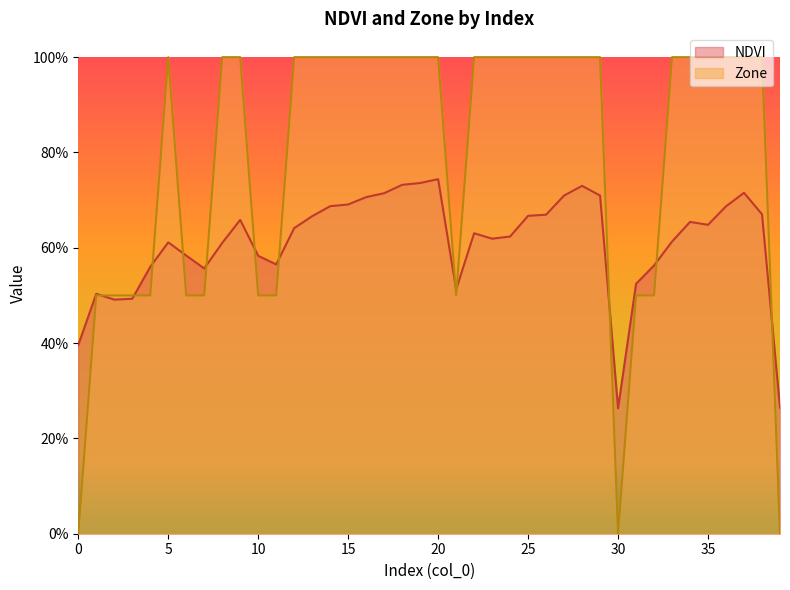

At which category is the sum across all series the highest?

20